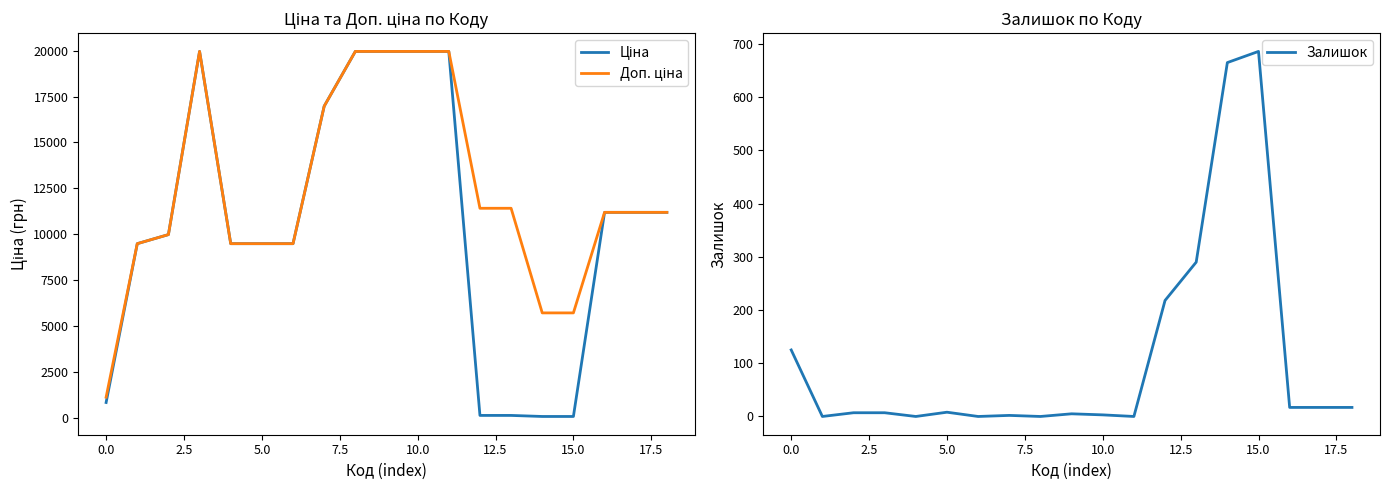

What is the lowest value of the Ціна series?

57.0